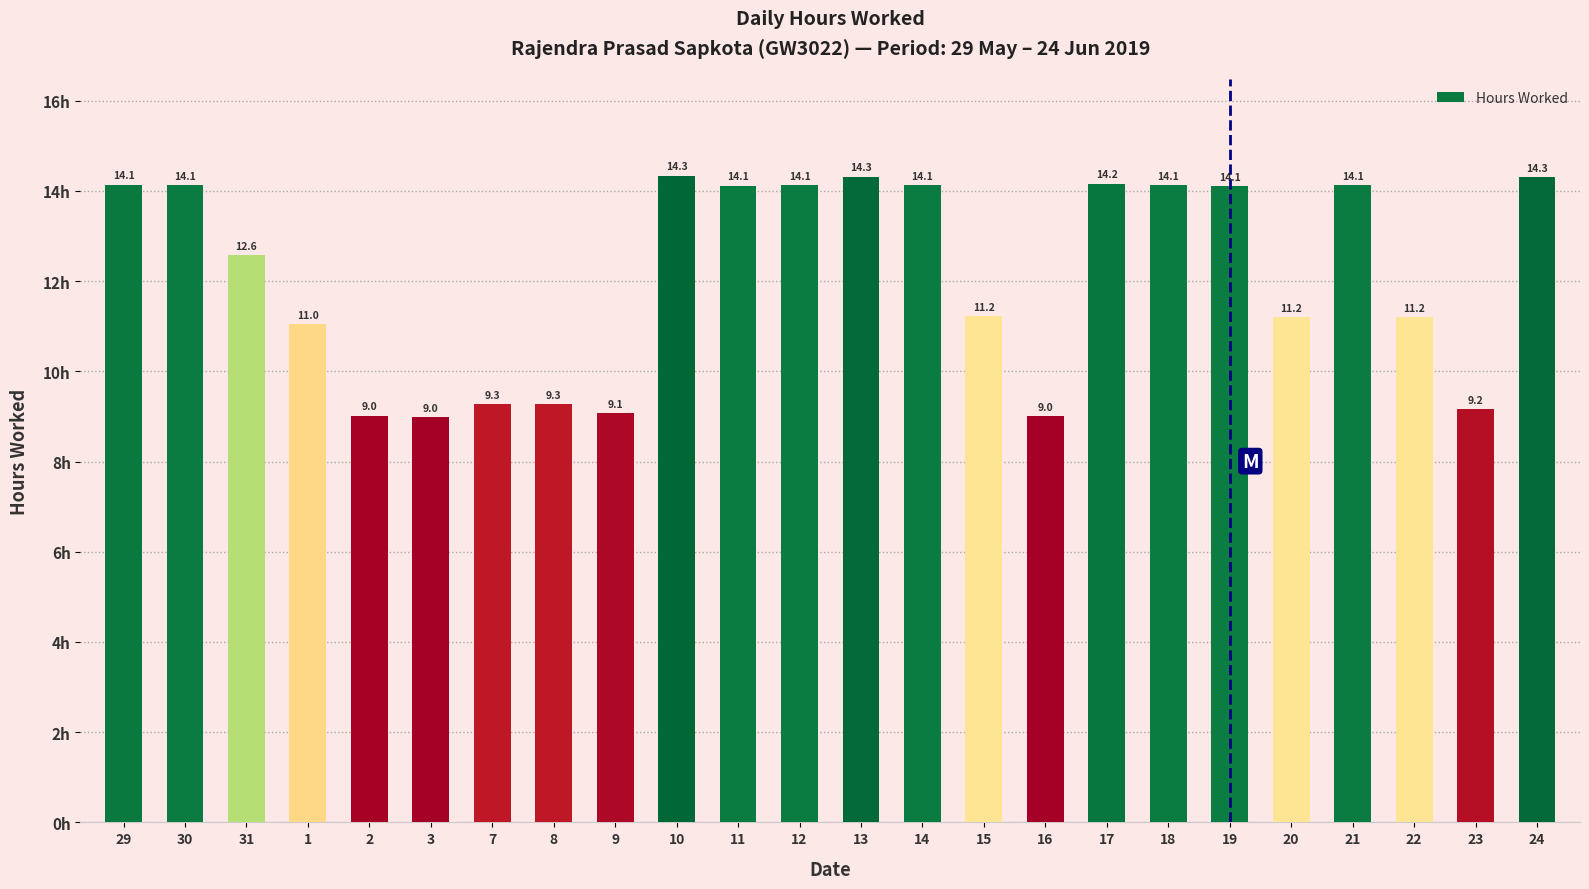

What is the greatest value displayed?

14.3